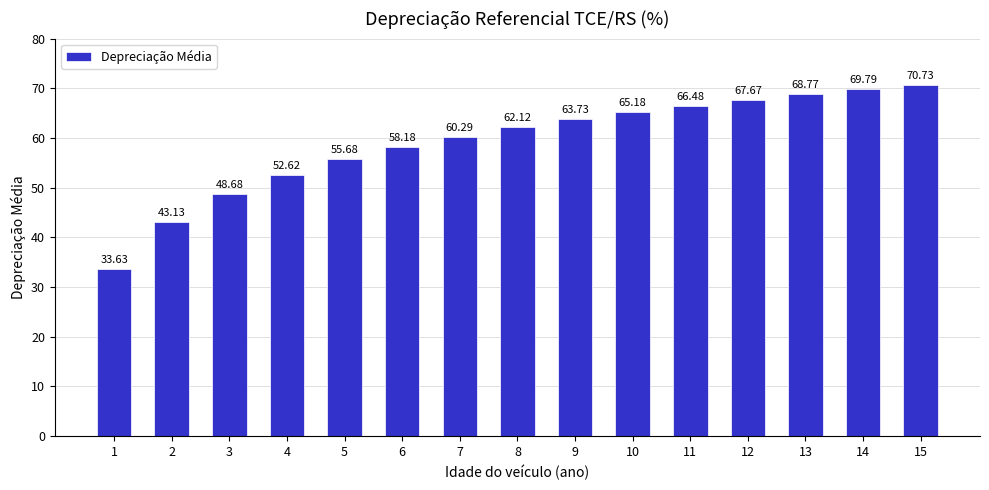

List the labels in order of value, smallest first.

1, 2, 3, 4, 5, 6, 7, 8, 9, 10, 11, 12, 13, 14, 15